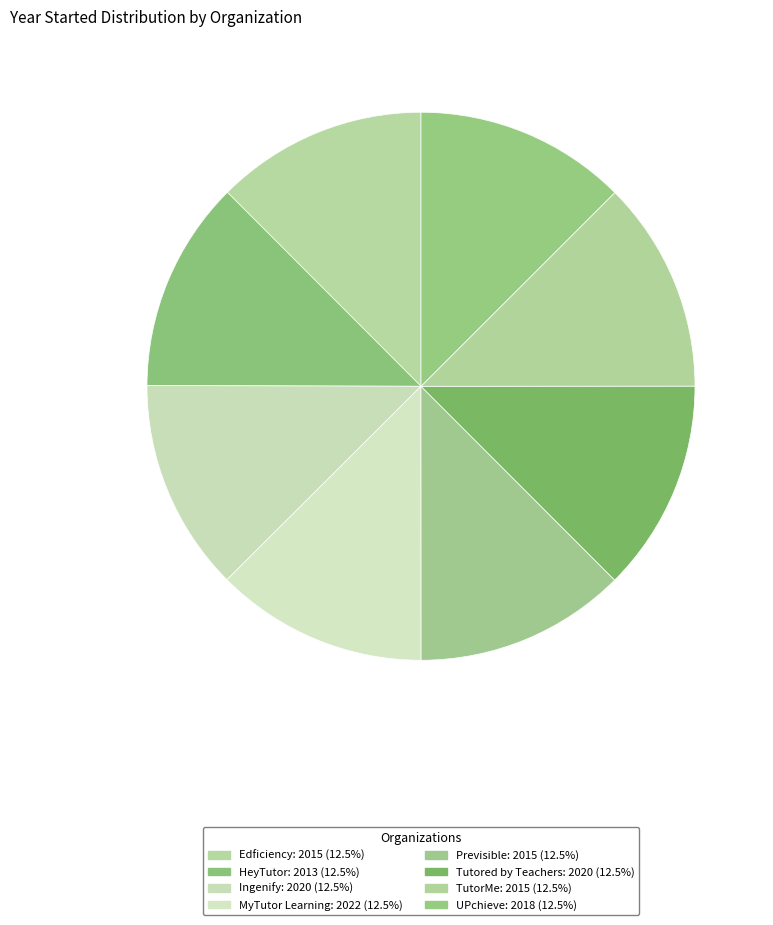

Does TutorMe represent more than half of the total?

No